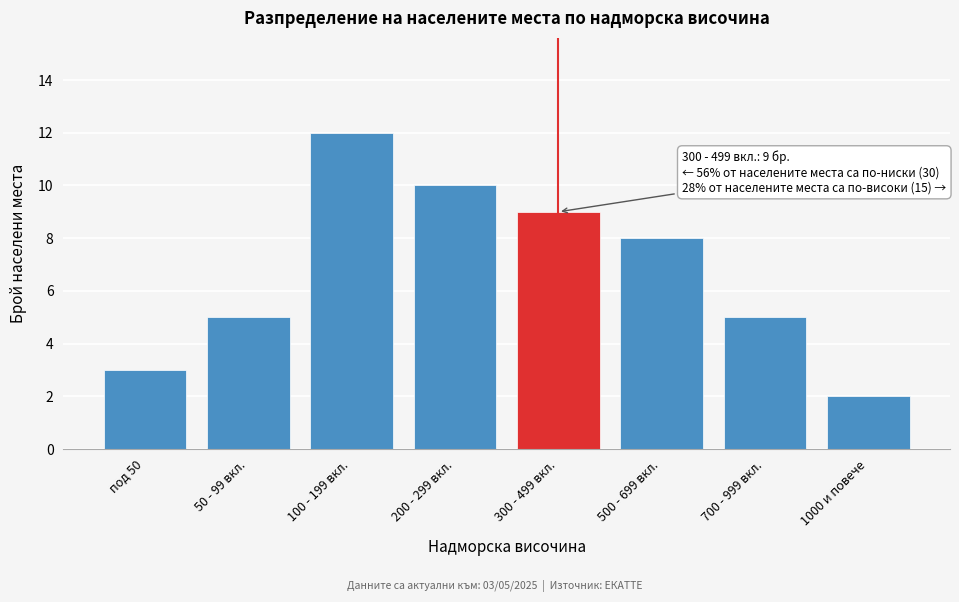

Reading right to left, extract all data points from this chart.

2	5	8	9	10	12	5	3